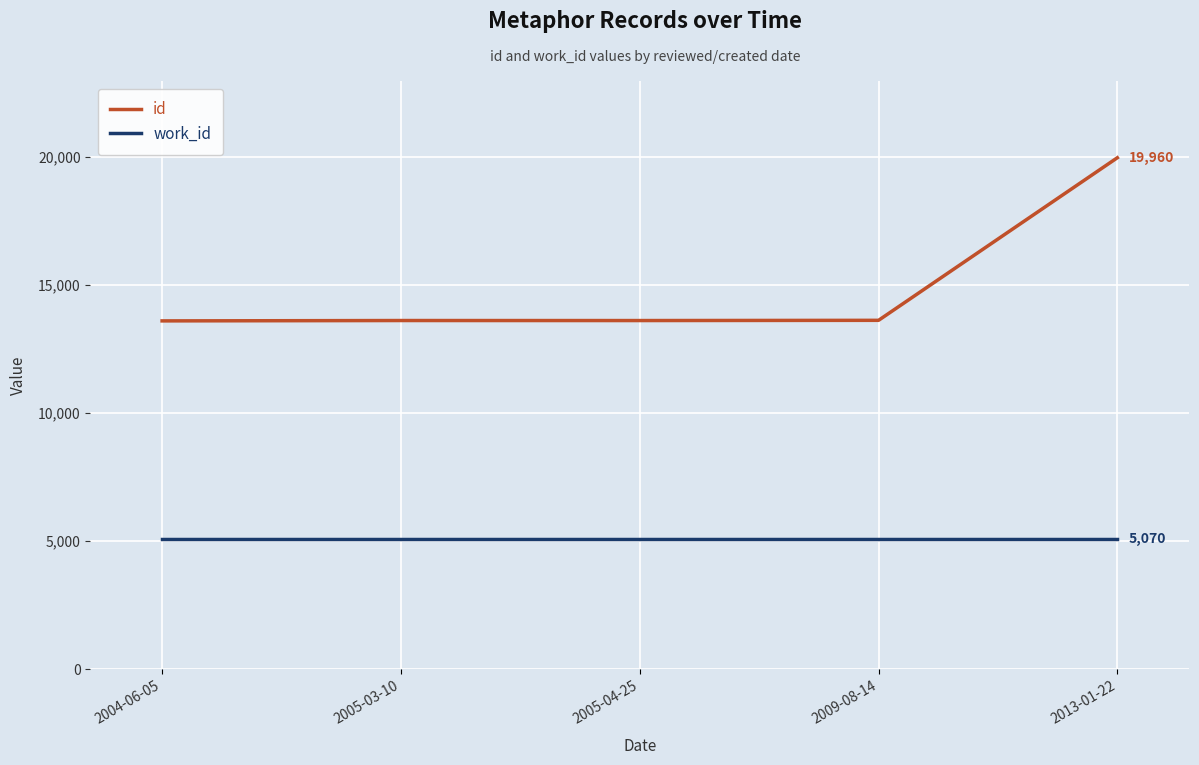

Which series changed the most between 2004-06-05 and 2013-01-22?

id